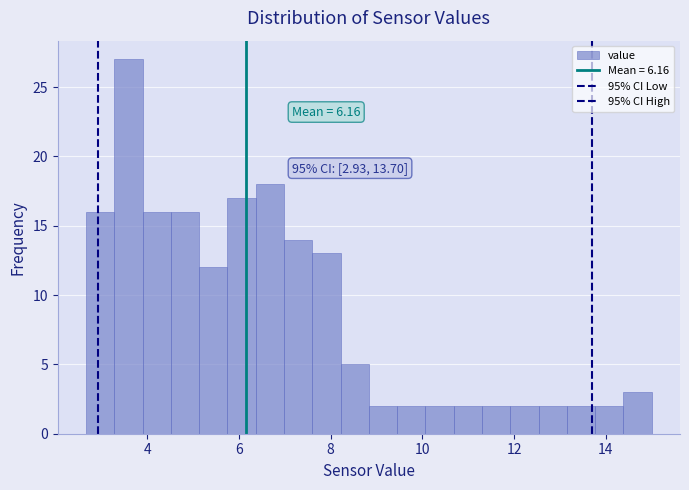

Read against the x-axis, roughly where is the centre of the tallest bar?

3.6